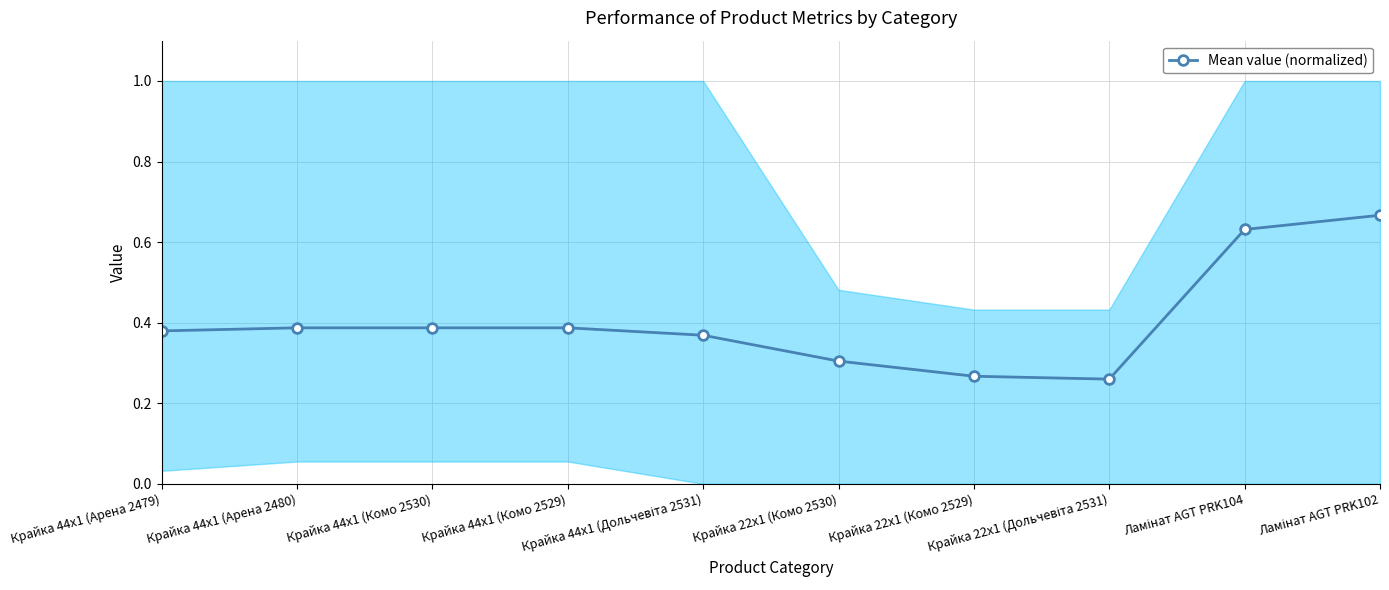

Which category has the highest value across all series?

Ламінат AGT PRK102